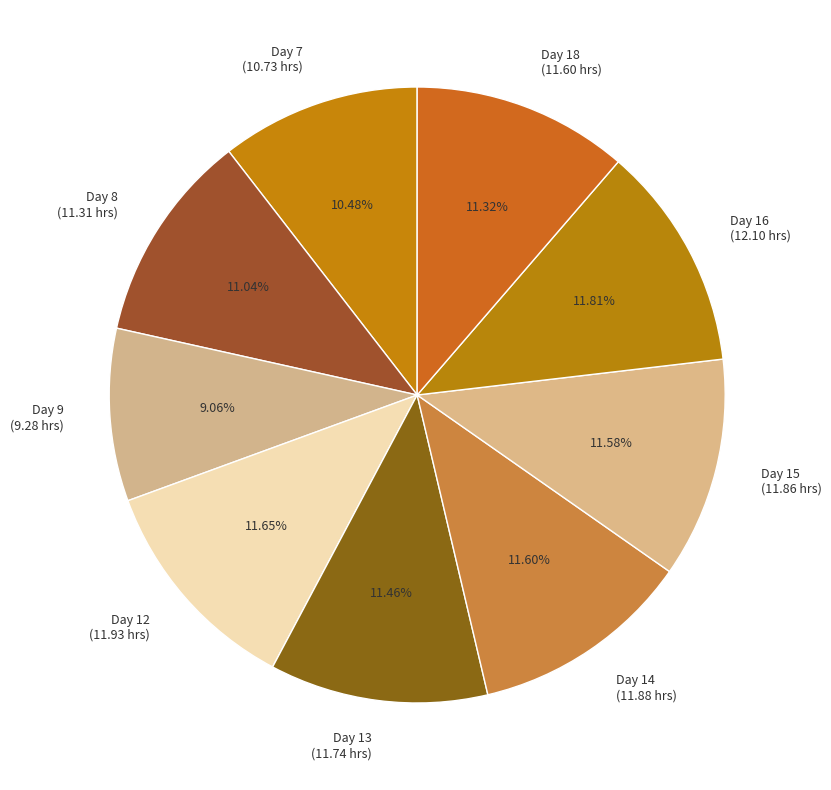

To the nearest percent, what portion does Day 7 represent?

10%